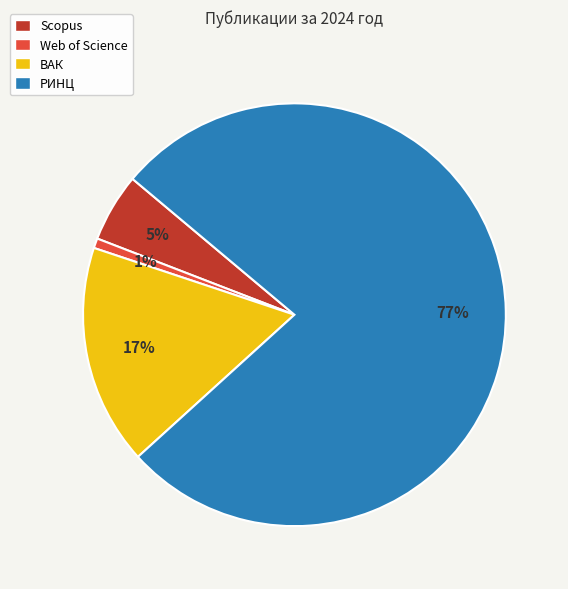

Rank the categories by value from lowest to highest.

Web of Science, Scopus, ВАК, РИНЦ